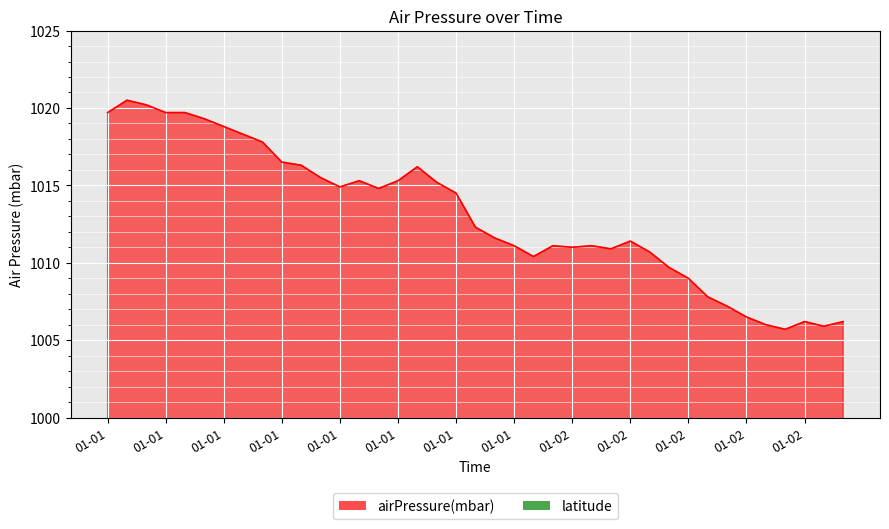

Where is the first local maximum?

2020-01-01T01:12:00Z